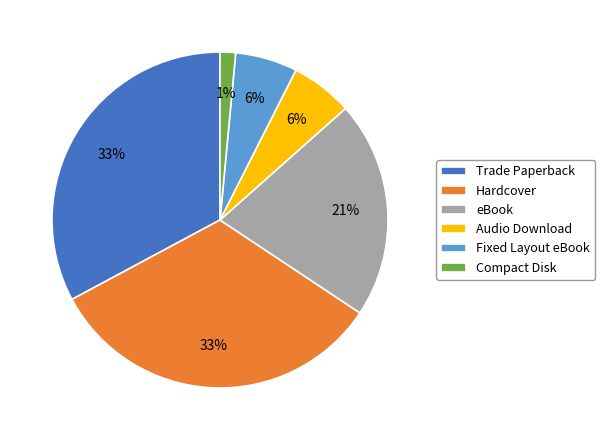

The Hardcover slice represents 33% of the pie. True or false?

True